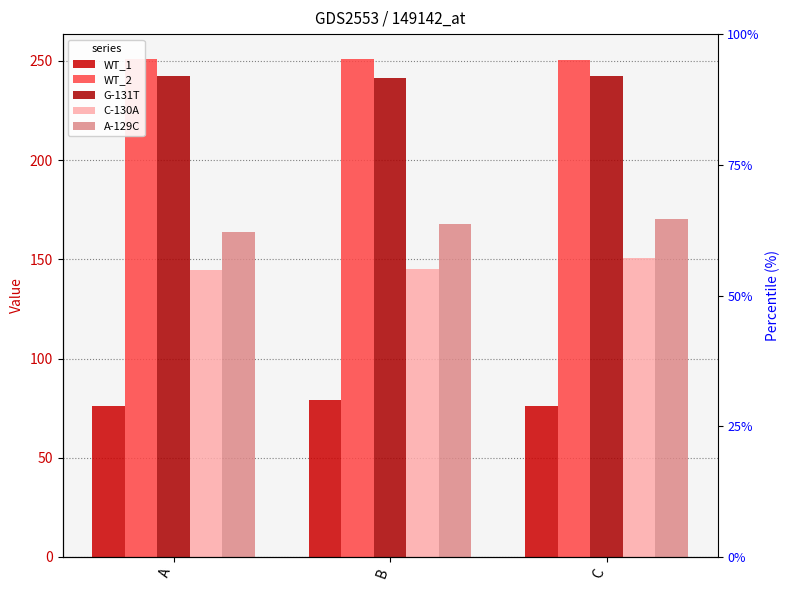

Which series has the largest total across all categories?

WT_2